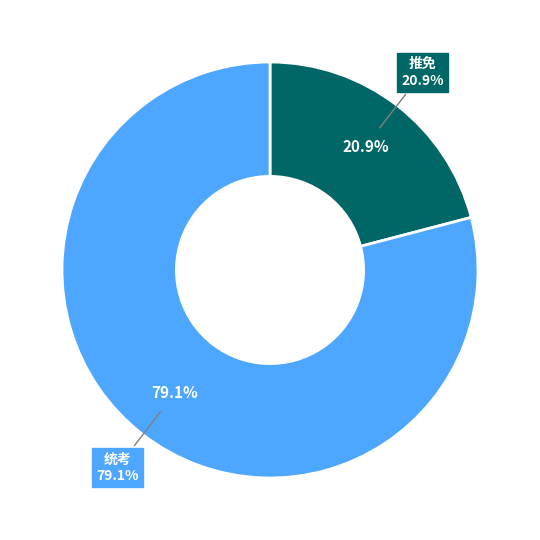

How many slices are in this pie chart?

2